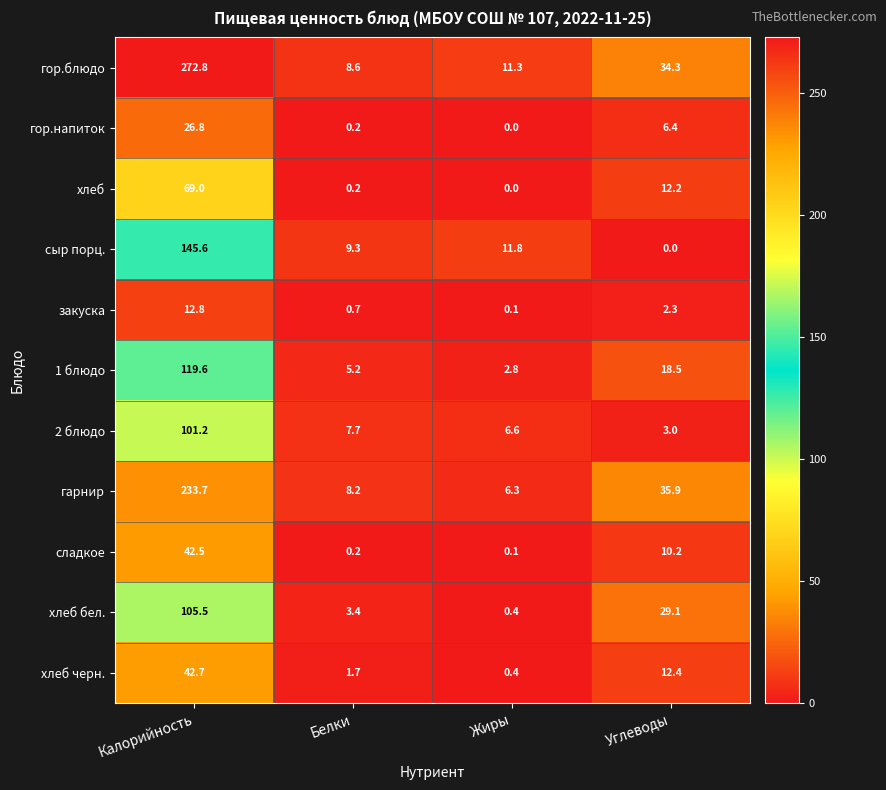

The гарнир series shows 49.2 at Углеводы. True or false?

False